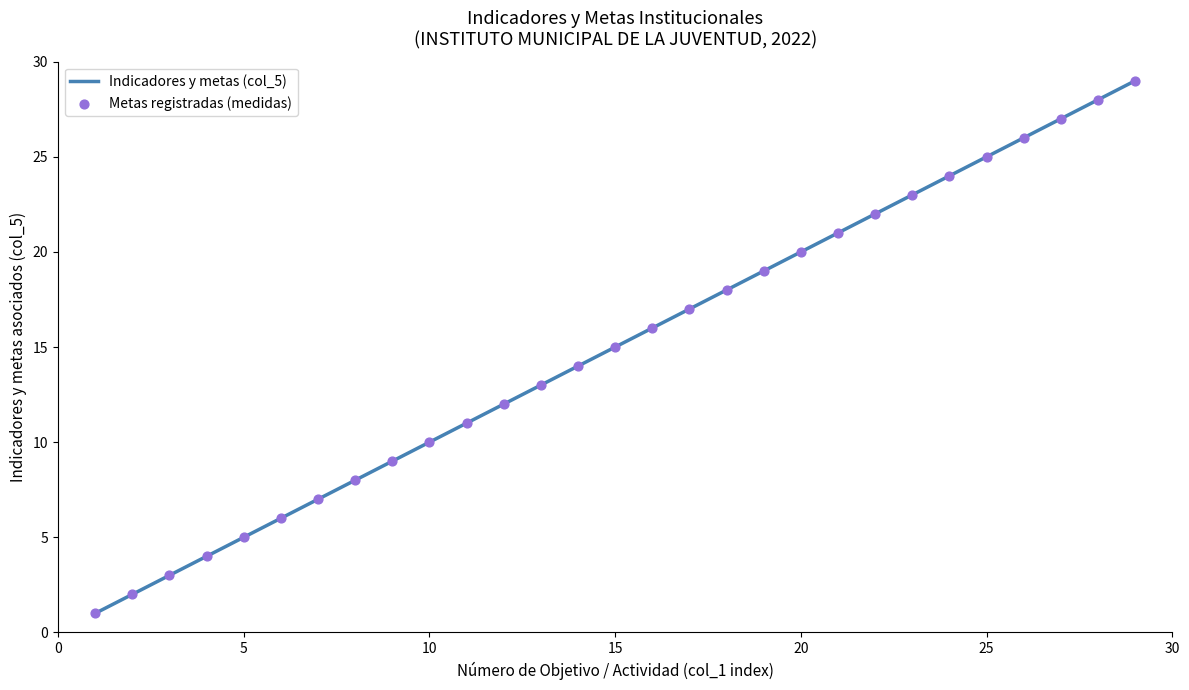

Which has a higher value, 26 or 15?

26